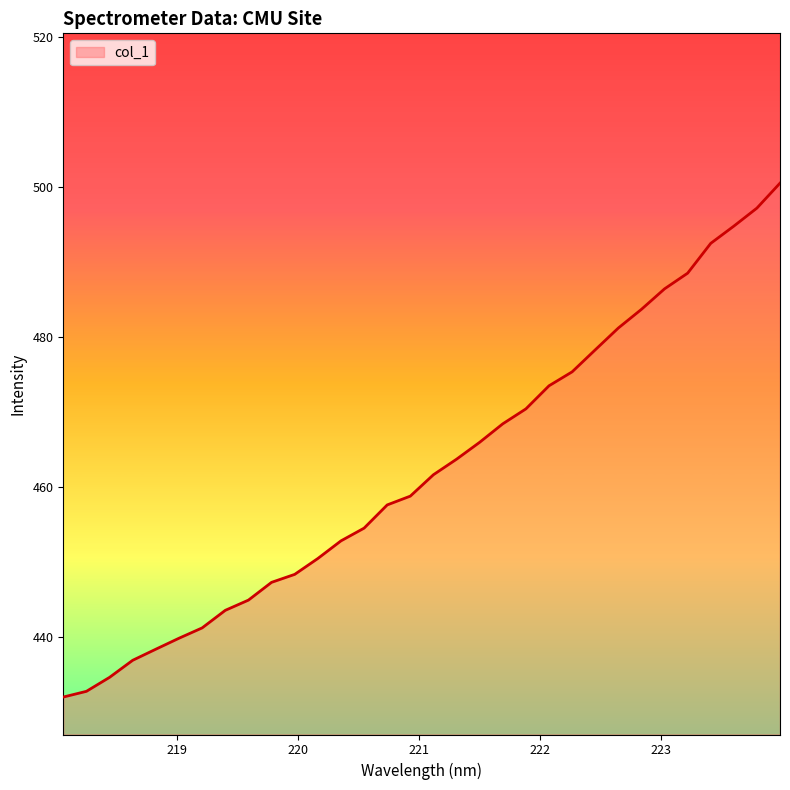

What is the difference between the maximum and minimum values?

68.6